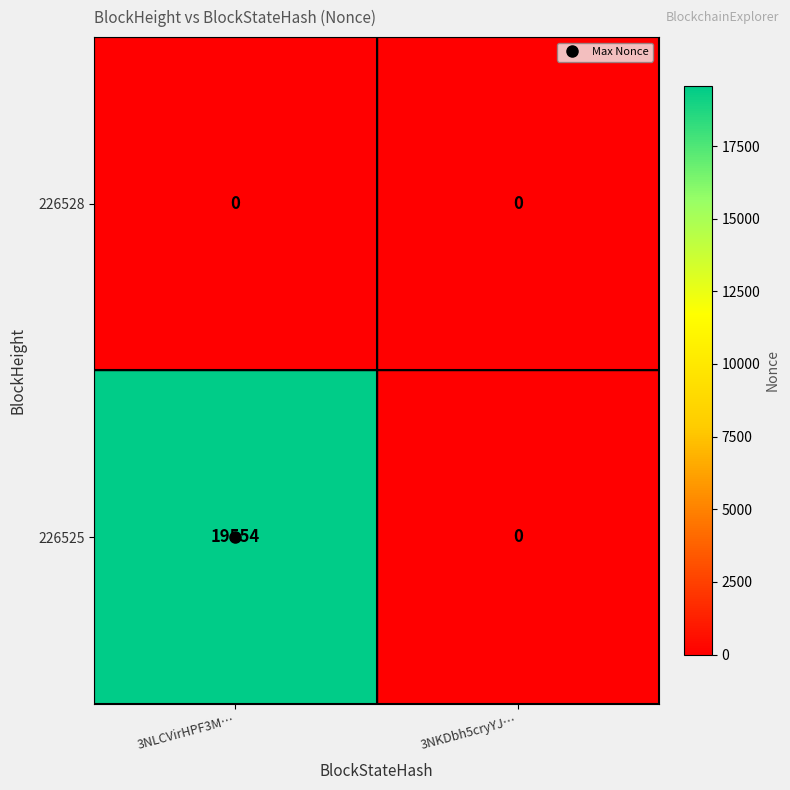

What is the maximum value shown in the chart?

19554